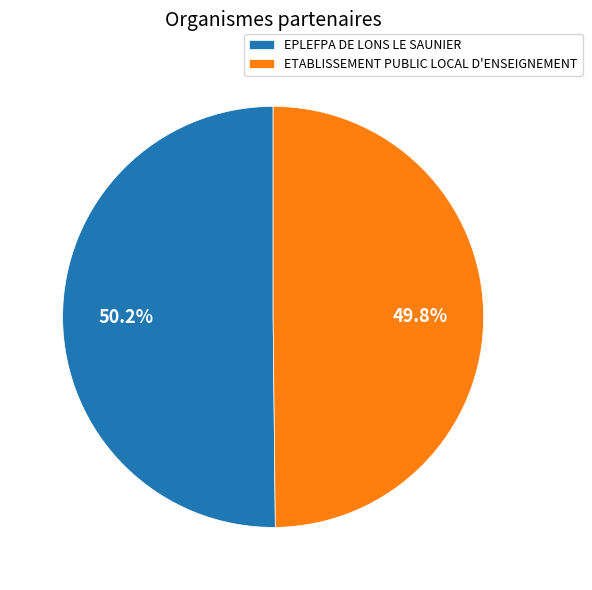

What portion of the pie excludes ETABLISSEMENT PUBLIC LOCAL D'ENSEIGNEMENT?

50.2%